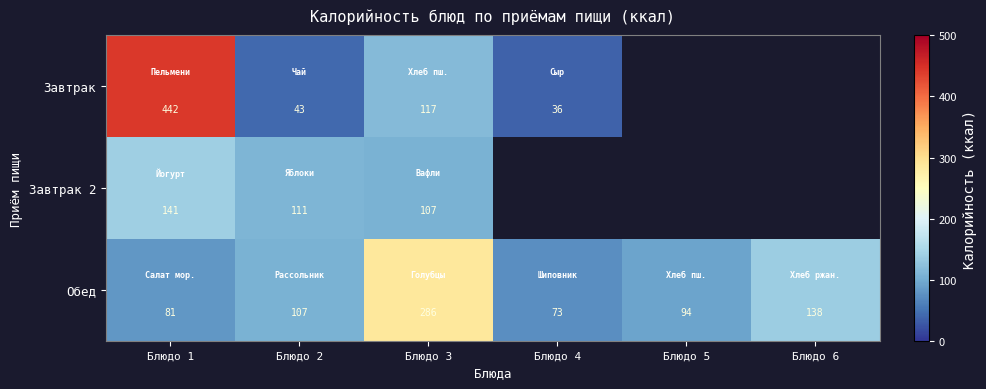

What is the lowest value of the Завтрак series?

35.9